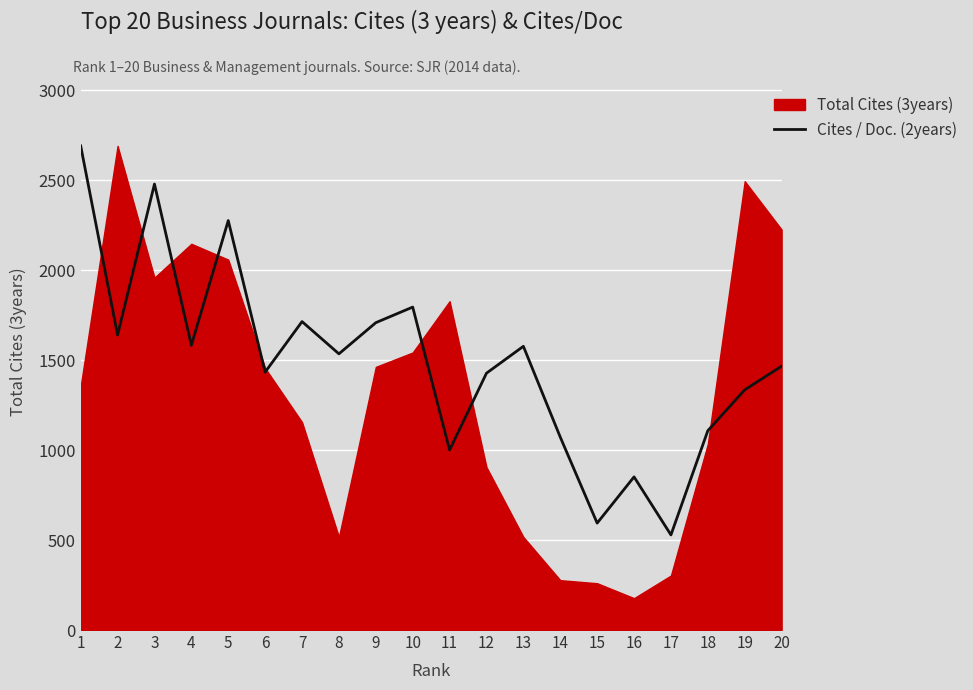

The value of Cites / Doc. (2years) at 17 is 528.4. True or false?

True